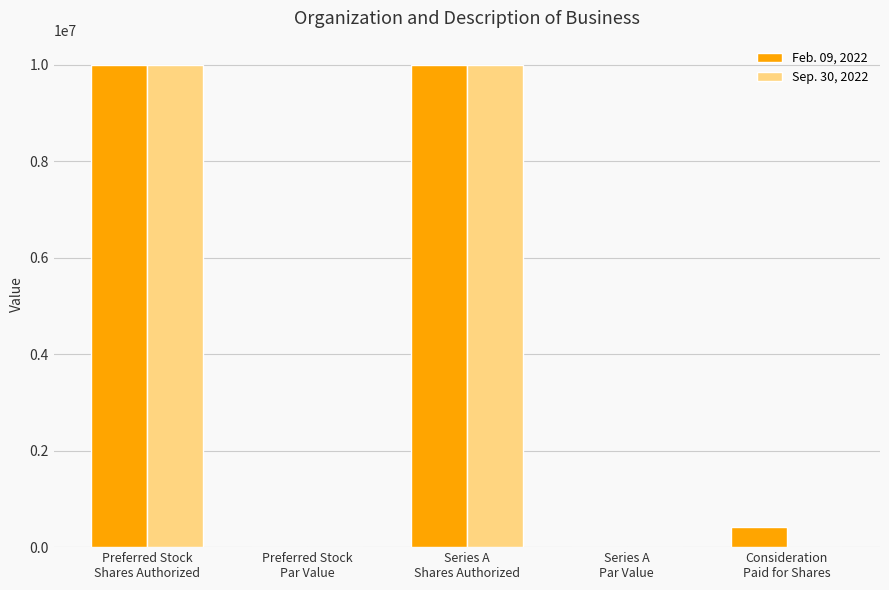

What is the average value of the Feb. 09, 2022 series?

4084000.0